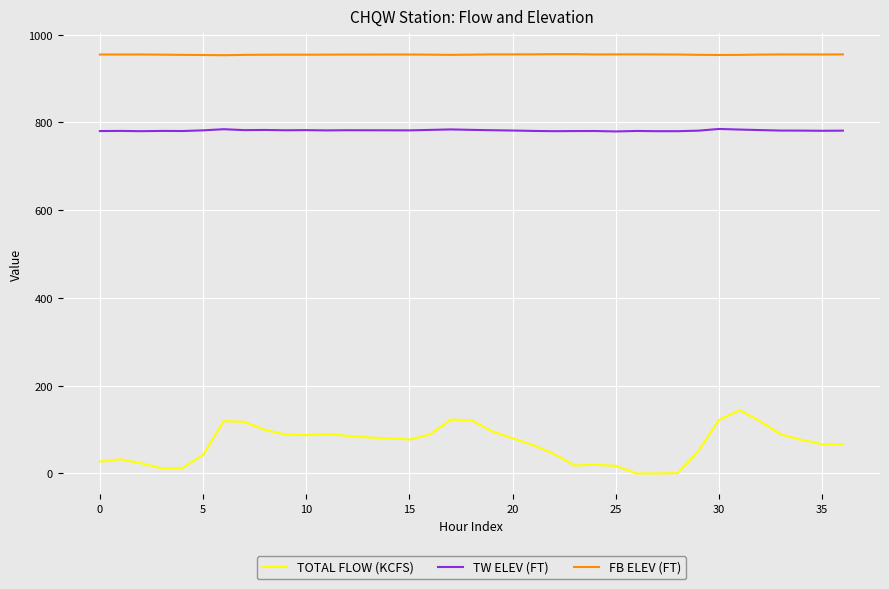

Which series has the widest spread of values?

TOTAL FLOW (KCFS)